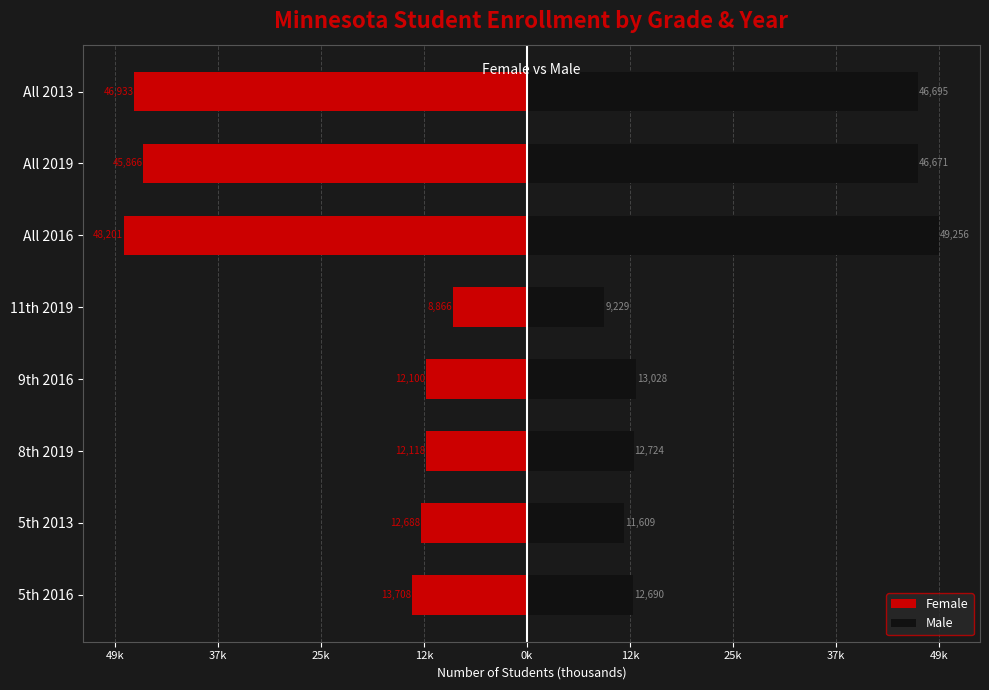

Rank the series by their average value, from lowest to highest.

Female, Male